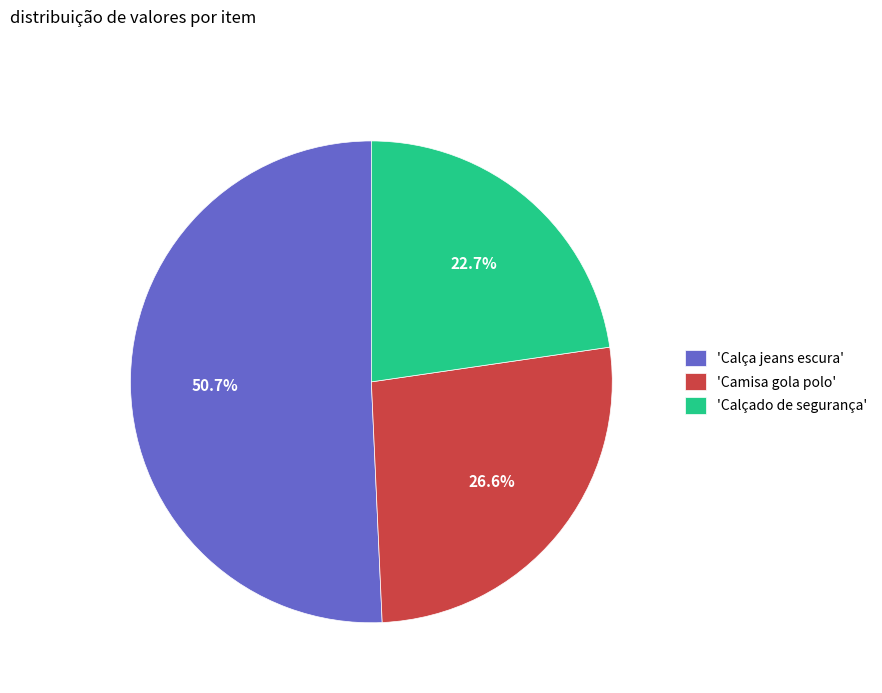

What is the ratio of the value at 'Camisa gola polo' to the value at 'Calçado de segurança'?

1.2